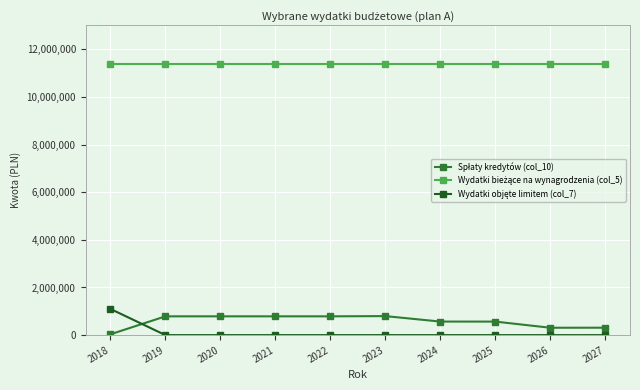

What is the maximum value shown in the chart?

11399537.8